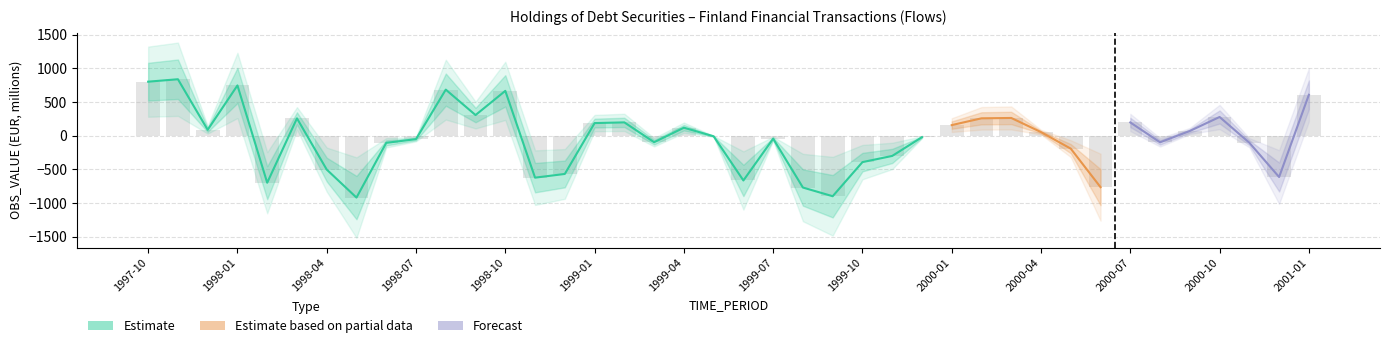

Count the number of categories in the chart.

40